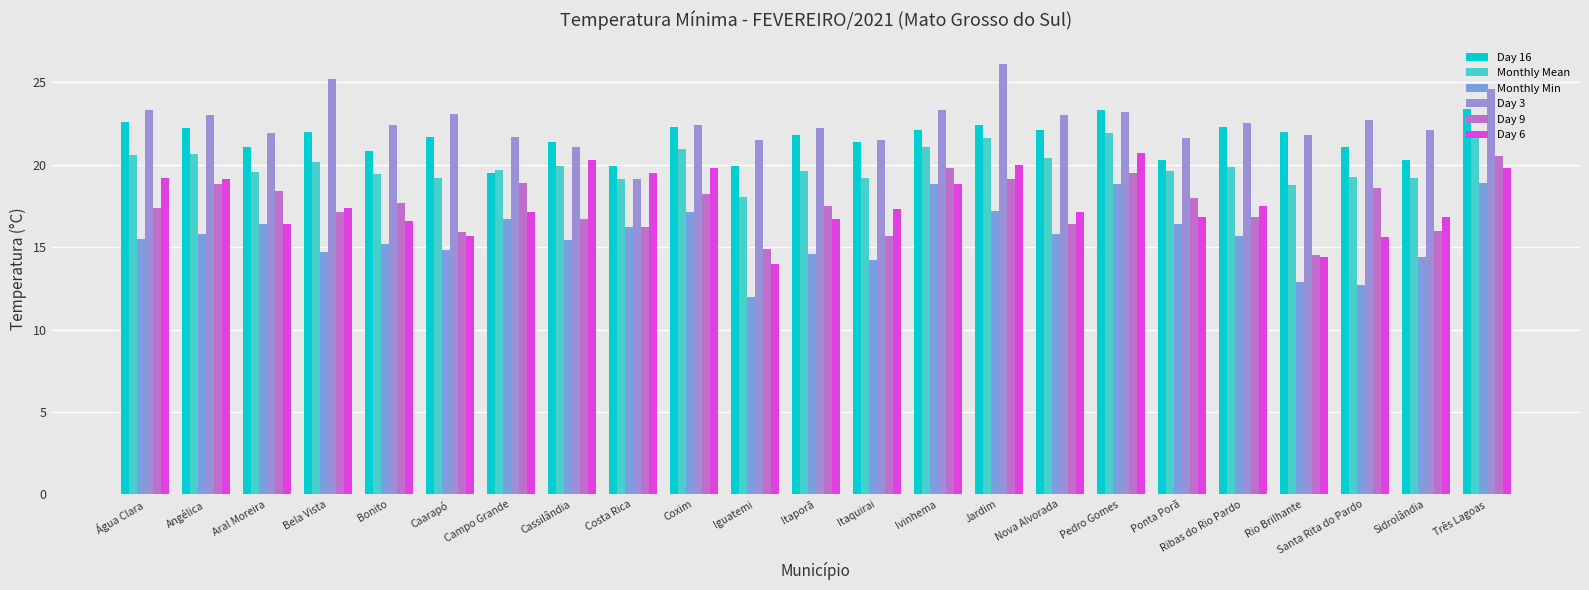

Reading left to right, transcribe all the data shown in this chart.

Day 16: Água Clara=22.6	Angélica=22.2	Aral Moreira=21.1	Bela Vista=22.0	Bonito=20.8	Caarapó=21.7	Campo Grande=19.5	Cassilândia=21.4	Costa Rica=19.9	Coxim=22.3	Iguatemi=19.9	Itaporã=21.8	Itaquirai=21.4	Ivinhema=22.1	Jardim=22.4	Nova Alvorada=22.1	Pedro Gomes=23.3	Ponta Porã=20.3	Ribas do Rio Pardo=22.3	Rio Brilhante=22.0	Santa Rita do Pardo=21.1	Sidrolândia=20.3	Três Lagoas=23.4
Monthly Mean: Água Clara=20.6	Angélica=20.7	Aral Moreira=19.6	Bela Vista=20.2	Bonito=19.4	Caarapó=19.2	Campo Grande=19.7	Cassilândia=19.9	Costa Rica=19.1	Coxim=21.0	Iguatemi=18.0	Itaporã=19.6	Itaquirai=19.2	Ivinhema=21.1	Jardim=21.6	Nova Alvorada=20.4	Pedro Gomes=21.9	Ponta Porã=19.6	Ribas do Rio Pardo=19.9	Rio Brilhante=18.8	Santa Rita do Pardo=19.2	Sidrolândia=19.2	Três Lagoas=21.9
Monthly Min: Água Clara=15.5	Angélica=15.8	Aral Moreira=16.4	Bela Vista=14.7	Bonito=15.2	Caarapó=14.8	Campo Grande=16.7	Cassilândia=15.4	Costa Rica=16.2	Coxim=17.1	Iguatemi=12.0	Itaporã=14.6	Itaquirai=14.2	Ivinhema=18.8	Jardim=17.2	Nova Alvorada=15.8	Pedro Gomes=18.8	Ponta Porã=16.4	Ribas do Rio Pardo=15.7	Rio Brilhante=12.9	Santa Rita do Pardo=12.7	Sidrolândia=14.4	Três Lagoas=18.9
Day 3: Água Clara=23.3	Angélica=23.0	Aral Moreira=21.9	Bela Vista=25.2	Bonito=22.4	Caarapó=23.1	Campo Grande=21.7	Cassilândia=21.1	Costa Rica=19.1	Coxim=22.4	Iguatemi=21.5	Itaporã=22.2	Itaquirai=21.5	Ivinhema=23.3	Jardim=26.1	Nova Alvorada=23.0	Pedro Gomes=23.2	Ponta Porã=21.6	Ribas do Rio Pardo=22.5	Rio Brilhante=21.8	Santa Rita do Pardo=22.7	Sidrolândia=22.1	Três Lagoas=24.6
Day 9: Água Clara=17.4	Angélica=18.8	Aral Moreira=18.4	Bela Vista=17.1	Bonito=17.7	Caarapó=15.9	Campo Grande=18.9	Cassilândia=16.7	Costa Rica=16.2	Coxim=18.2	Iguatemi=14.9	Itaporã=17.5	Itaquirai=15.7	Ivinhema=19.8	Jardim=19.1	Nova Alvorada=16.4	Pedro Gomes=19.5	Ponta Porã=18.0	Ribas do Rio Pardo=16.8	Rio Brilhante=14.5	Santa Rita do Pardo=18.6	Sidrolândia=16.0	Três Lagoas=20.5
Day 6: Água Clara=19.2	Angélica=19.1	Aral Moreira=16.4	Bela Vista=17.4	Bonito=16.6	Caarapó=15.7	Campo Grande=17.1	Cassilândia=20.3	Costa Rica=19.5	Coxim=19.8	Iguatemi=14.0	Itaporã=16.7	Itaquirai=17.3	Ivinhema=18.8	Jardim=20.0	Nova Alvorada=17.1	Pedro Gomes=20.7	Ponta Porã=16.8	Ribas do Rio Pardo=17.5	Rio Brilhante=14.4	Santa Rita do Pardo=15.6	Sidrolândia=16.8	Três Lagoas=19.8